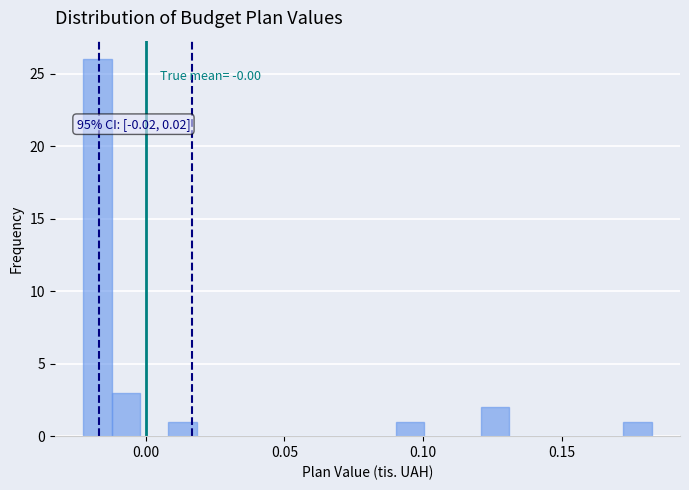

Read against the x-axis, roughly where is the centre of the tallest bar?

-0.015